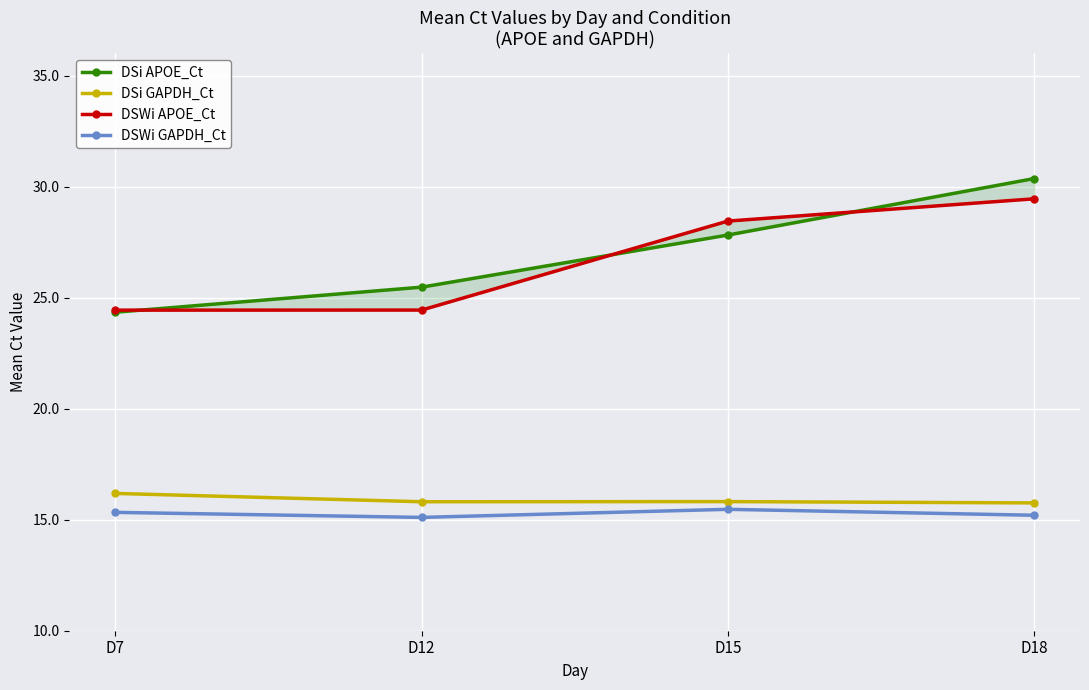

How many lines are shown in the chart?

4